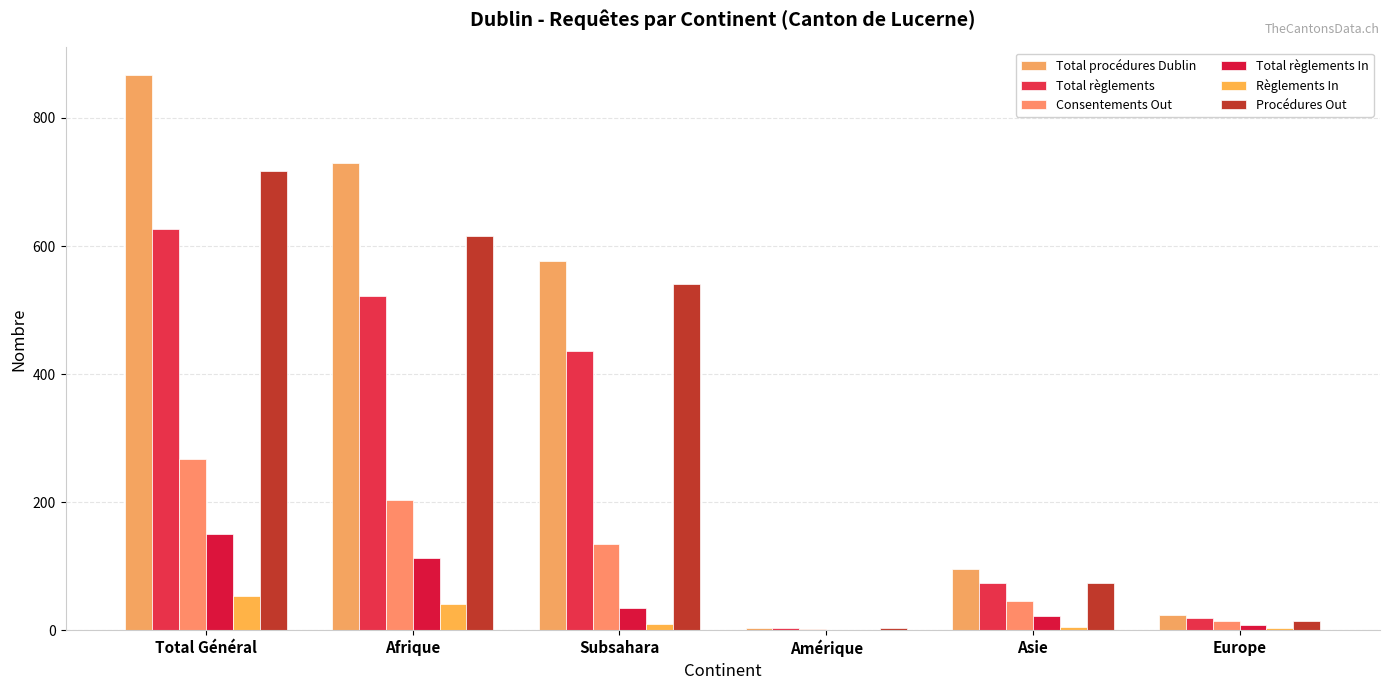

Reading right to left, transcribe all the data shown in this chart.

Total procédures Dublin: Europe=23	Asie=95	Amérique=4	Subsahara=576	Afrique=729	Total Général=867
Total règlements: Europe=19	Asie=73	Amérique=4	Subsahara=436	Afrique=522	Total Général=626
Consentements Out: Europe=15	Asie=46	Amérique=2	Subsahara=135	Afrique=203	Total Général=268
Total règlements In: Europe=8	Asie=22	Amérique=0	Subsahara=35	Afrique=113	Total Général=150
Règlements In: Europe=3	Asie=5	Amérique=0	Subsahara=10	Afrique=41	Total Général=53
Procédures Out: Europe=15	Asie=73	Amérique=4	Subsahara=541	Afrique=616	Total Général=717